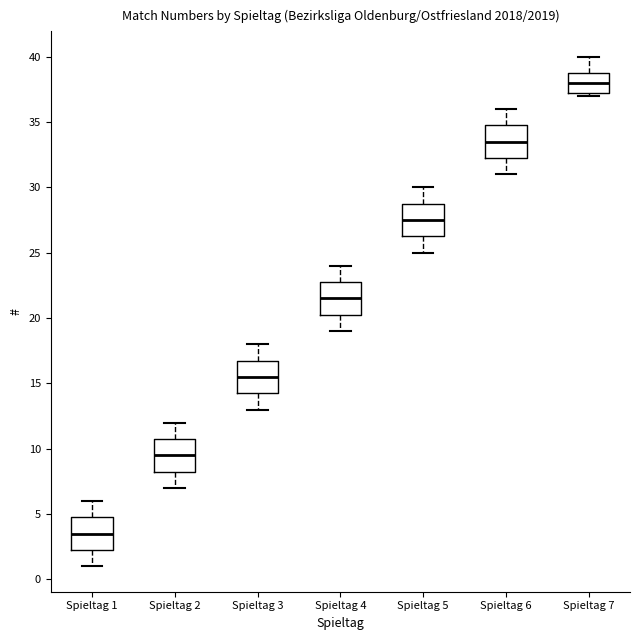

Which box has the highest median line?

Spieltag 7